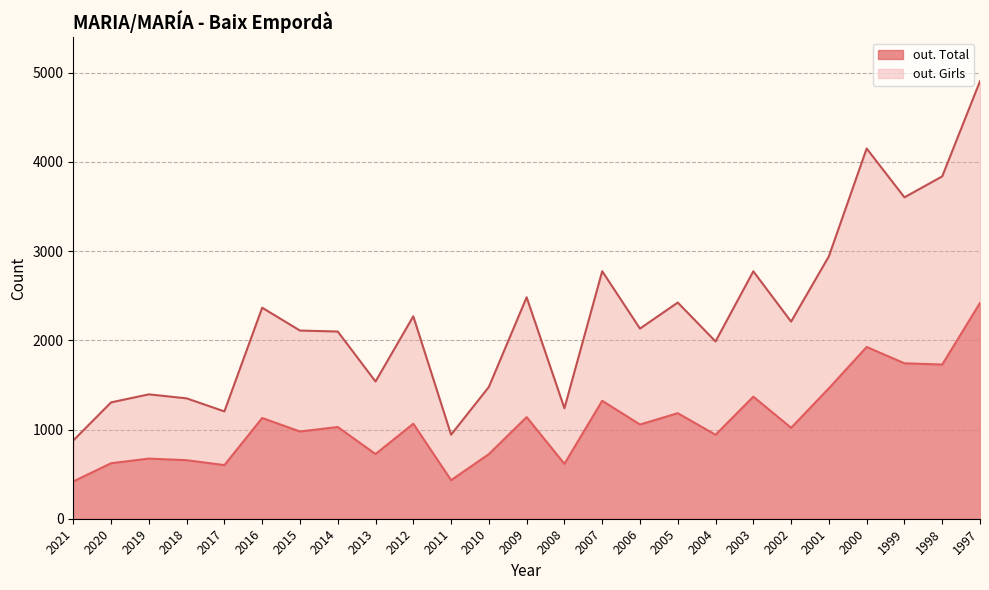

Which has a higher value, 2009 or 2000?

2000